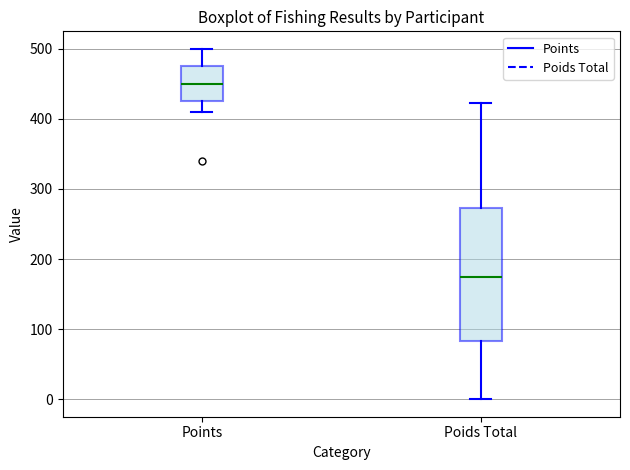

Which box has the highest median line?

Points